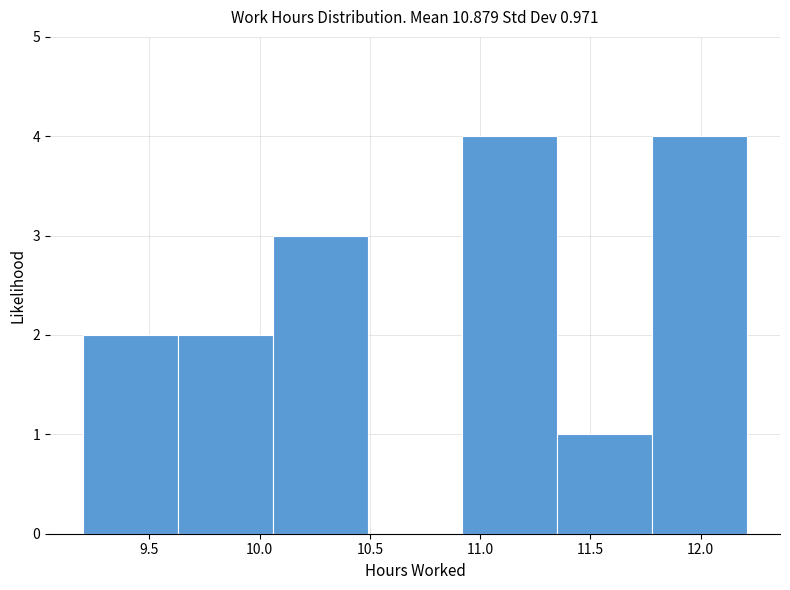

What is the height of the bar covering 11.35 to 11.78 on the x-axis? Neither the bar edges nor the heights are printed on the chart, so give them approximately, as read against the axes.

1